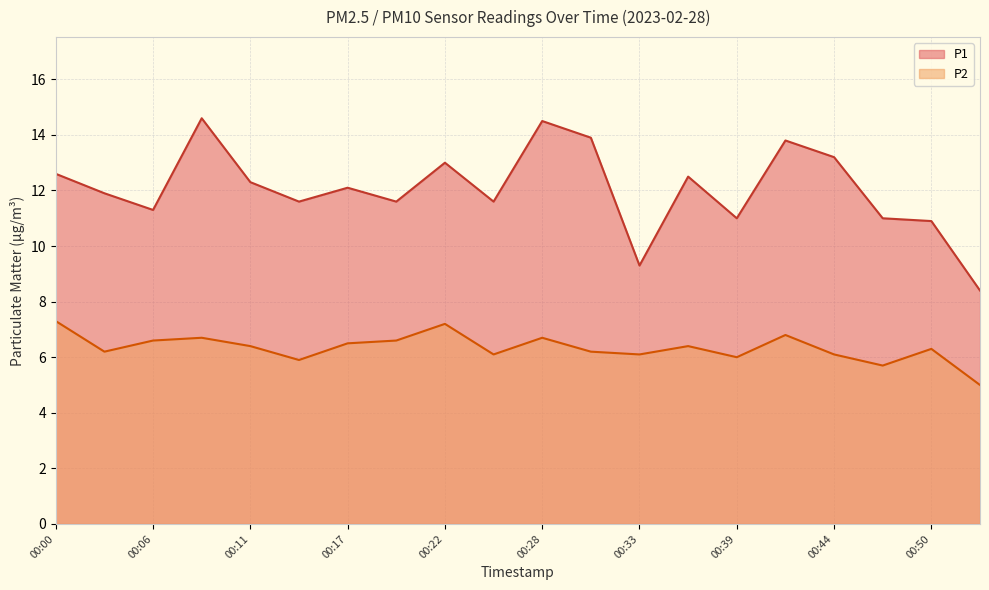

Where does the P1 series first go above 12?

00:00